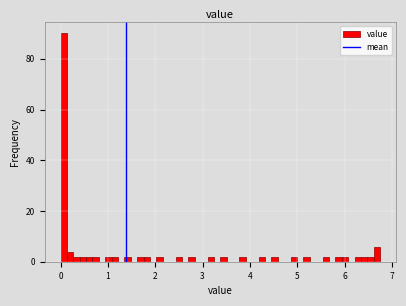

Around what value on the x-axis is the tallest bar? Give the approximate position of its centre, as read against the axis.

0.1